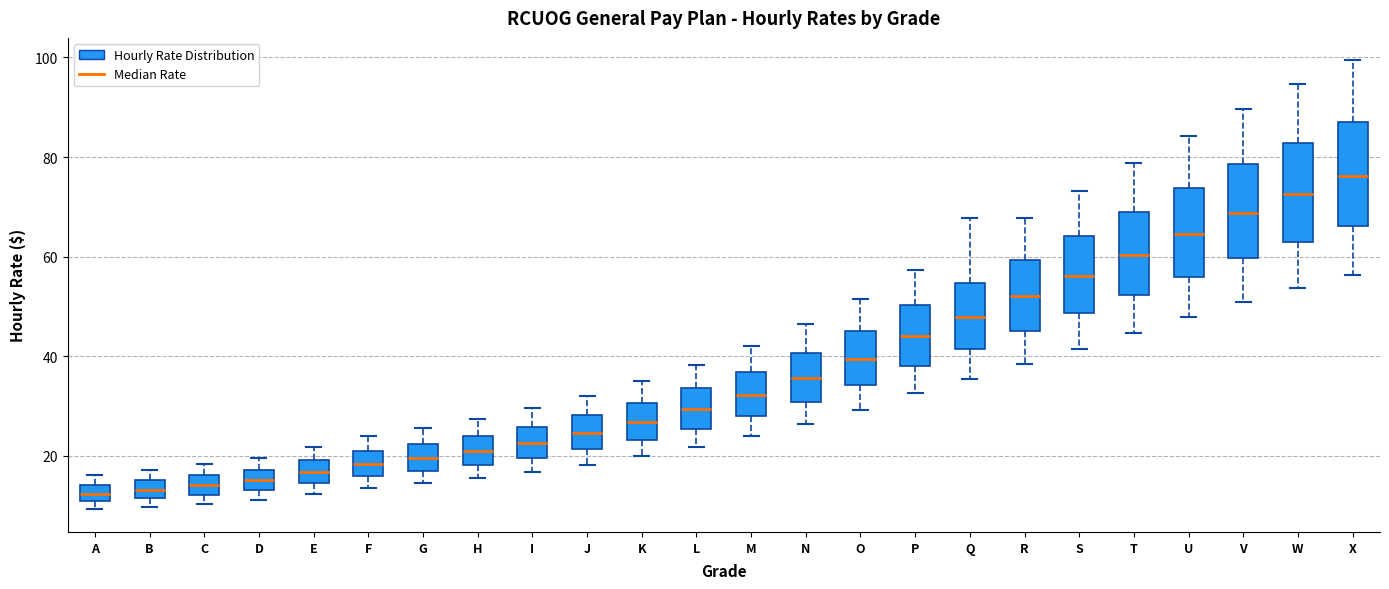

Reading left to right, read every box against the y-axis: the position of its median line, the range the box covers, and the ends of its whiskers. The values are not printed on the chart, so give them approximately, as read against the axis.

A: median 12, box 10 to 14, whiskers 10 (below the box's lower edge) to 16
B: median 14, box 12 to 16, whiskers 10 to 18
C: median 14, box 12 to 16, whiskers 10 to 18
D: median 16, box 14 to 18, whiskers 12 to 20
E: median 16, box 14 to 20, whiskers 12 to 22
F: median 18, box 16 to 20, whiskers 14 to 24
G: median 20, box 16 to 22, whiskers 14 to 26
H: median 22, box 18 to 24, whiskers 16 to 28
I: median 22, box 20 to 26, whiskers 16 to 30
J: median 24, box 22 to 28, whiskers 18 to 32
K: median 26, box 24 to 30, whiskers 20 to 36
L: median 30, box 26 to 34, whiskers 22 to 38
M: median 32, box 28 to 36, whiskers 24 to 42
N: median 36, box 30 to 40, whiskers 26 to 46
O: median 40, box 34 to 46, whiskers 30 to 52
P: median 44, box 38 to 50, whiskers 32 to 58
Q: median 48, box 42 to 54, whiskers 36 to 68
R: median 52, box 46 to 60, whiskers 38 to 68
S: median 56, box 48 to 64, whiskers 42 to 74
T: median 60, box 52 to 68, whiskers 44 to 78
U: median 64, box 56 to 74, whiskers 48 to 84
V: median 68, box 60 to 78, whiskers 50 to 90
W: median 72, box 62 to 82, whiskers 54 to 94
X: median 76, box 66 to 88, whiskers 56 to 100